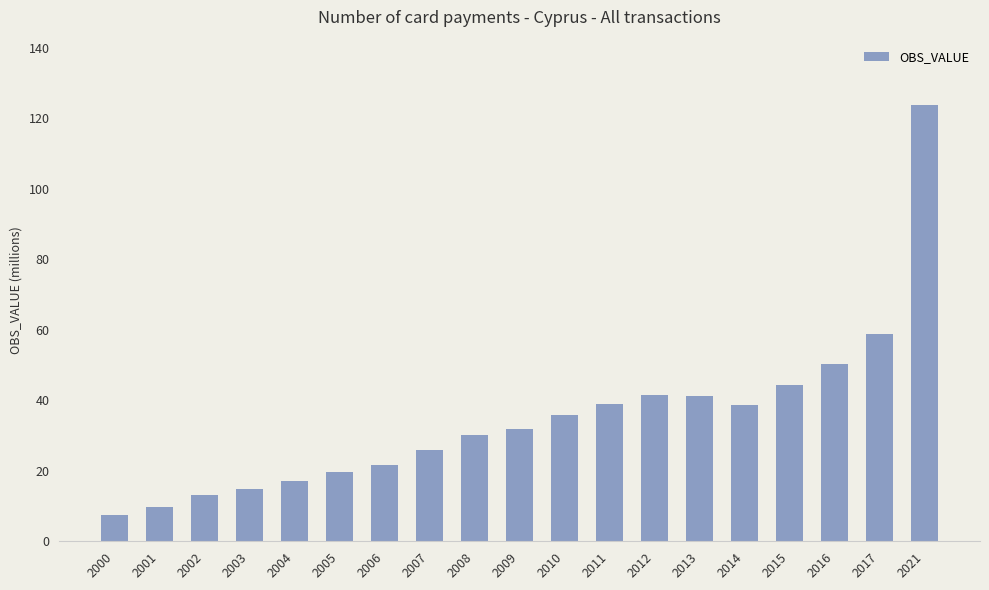

Is it true that the value at 2015 is 74.7?

False